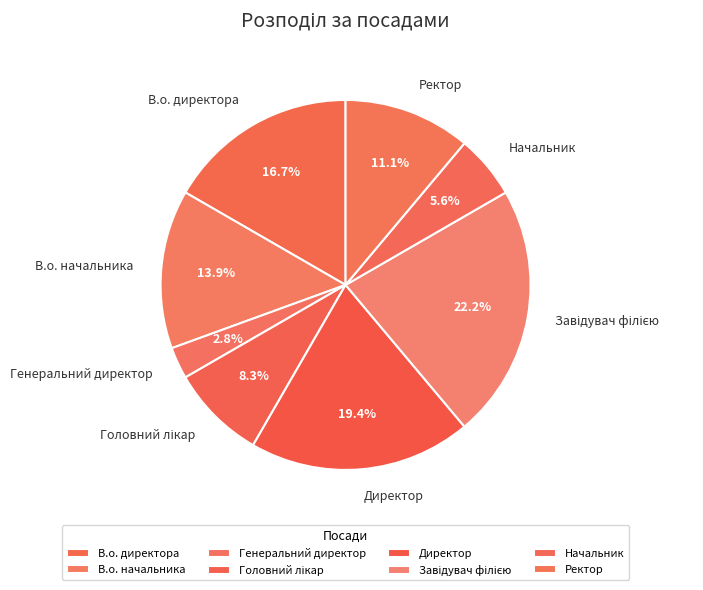

To the nearest percent, what is the difference between the largest and smallest slice percentages?

19%